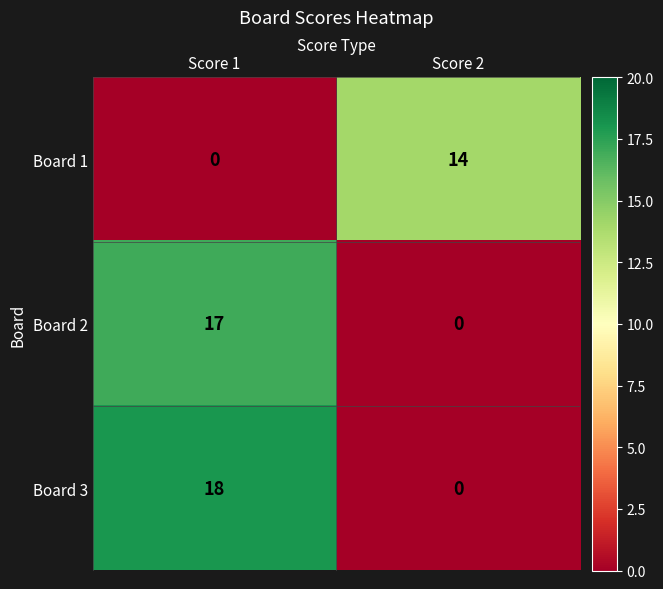

True or false: Board 1 has a value of 0 at Score 1.

True